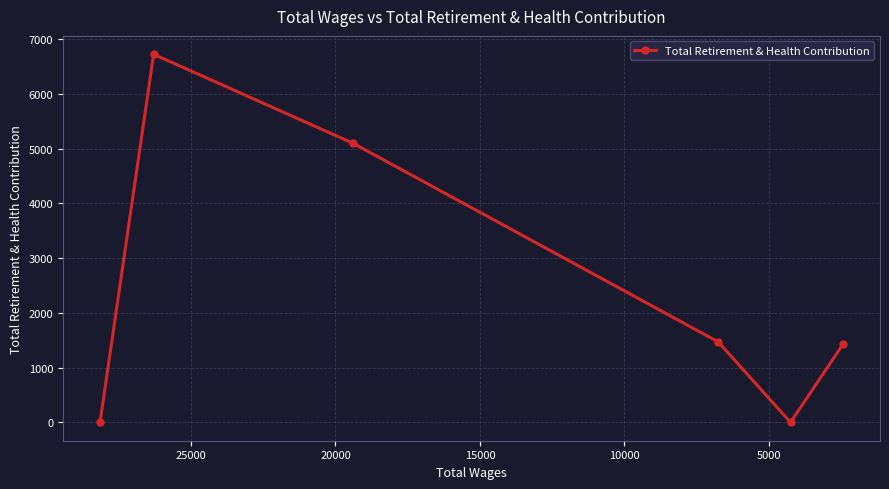

What is the difference between the maximum and minimum values?

6726